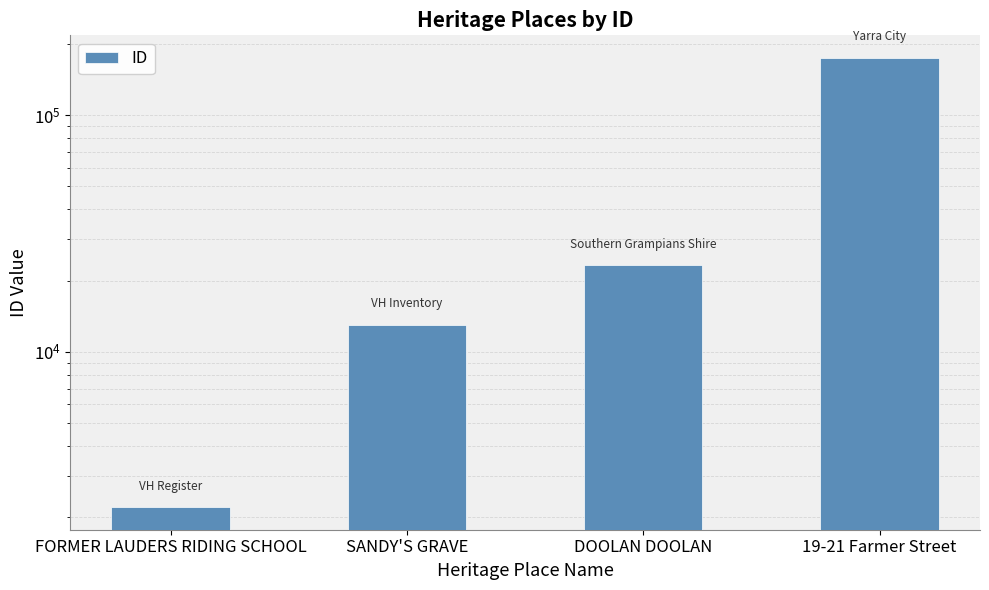

Which category has the highest value across all series?

19-21 Farmer Street